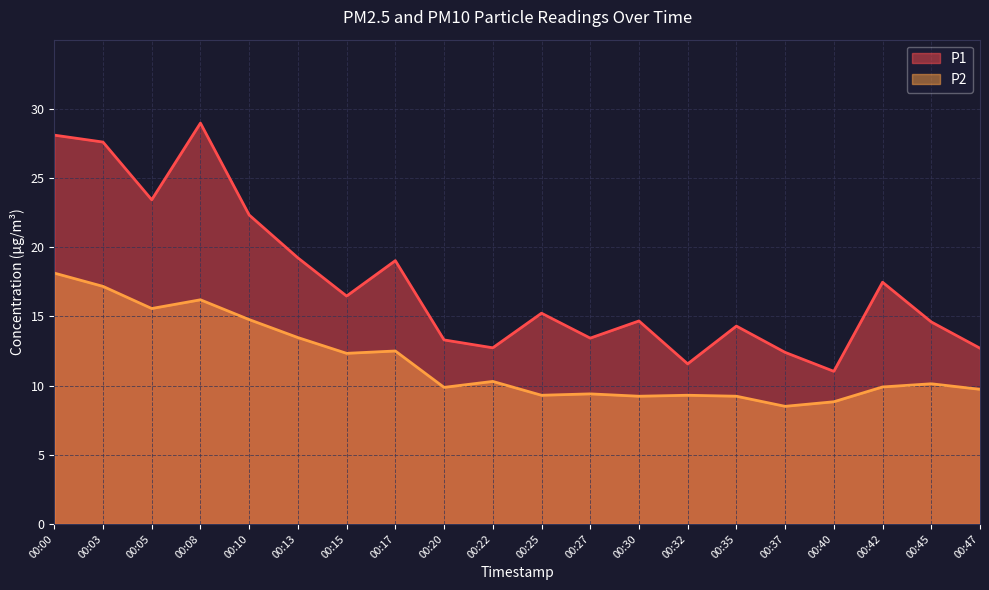

What is the total value across all series at 00:30?

23.9